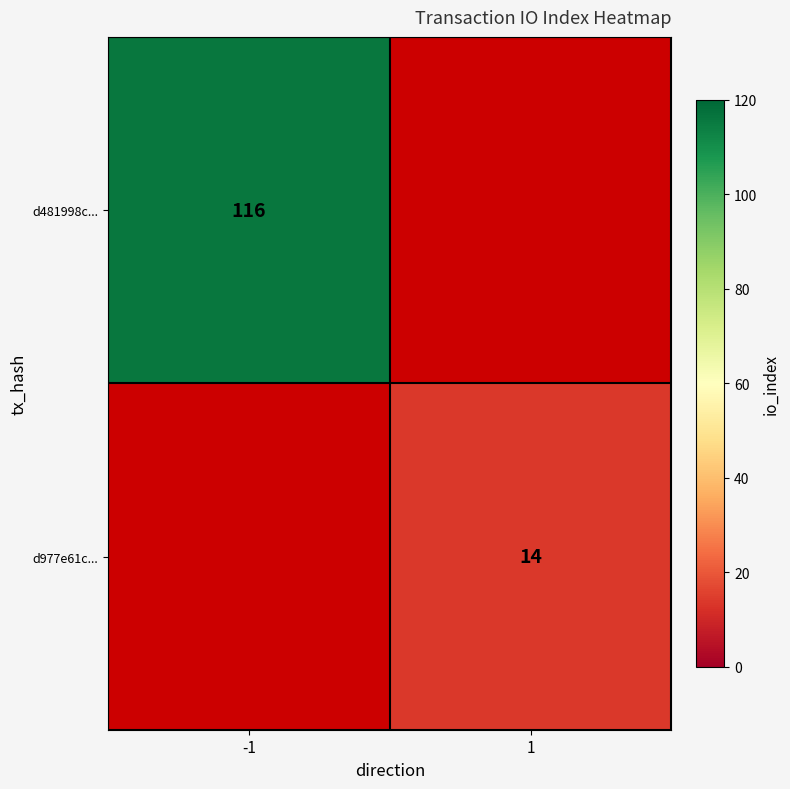

True or false: d977e61c... has a value of 4 at 1.

False